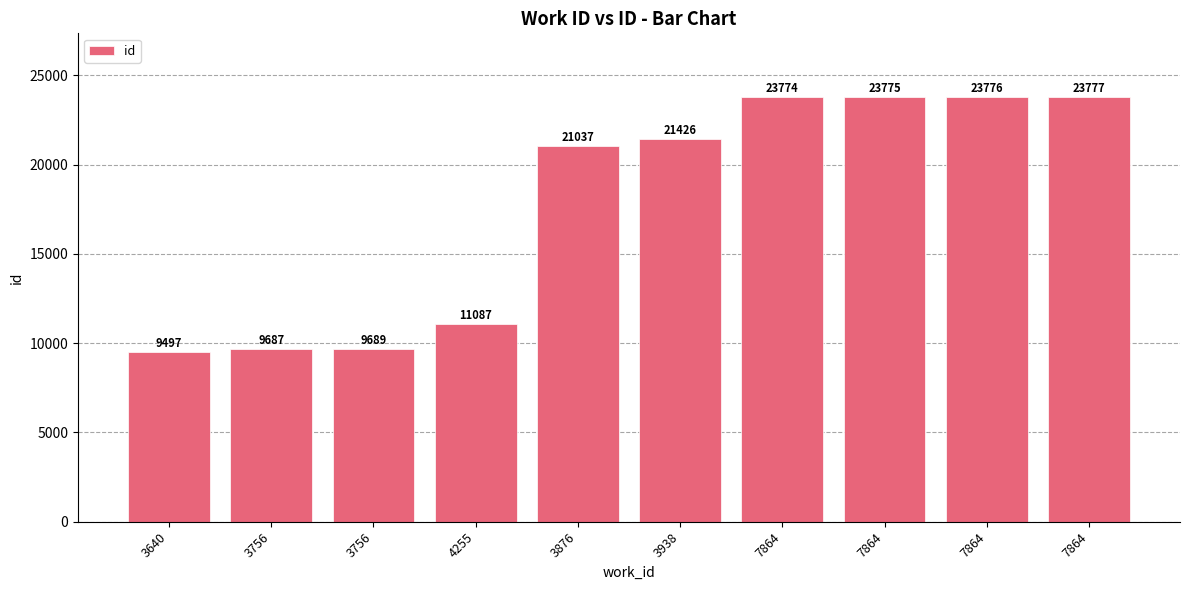

How many data points are less than 21426?

5